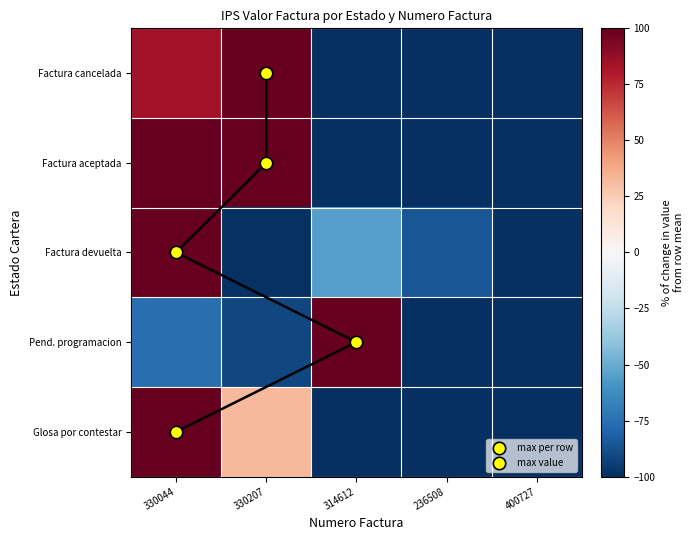

Rank the categories by Glosa por contestar value from lowest to highest.

314612, 236508, 400727, 330207, 330044